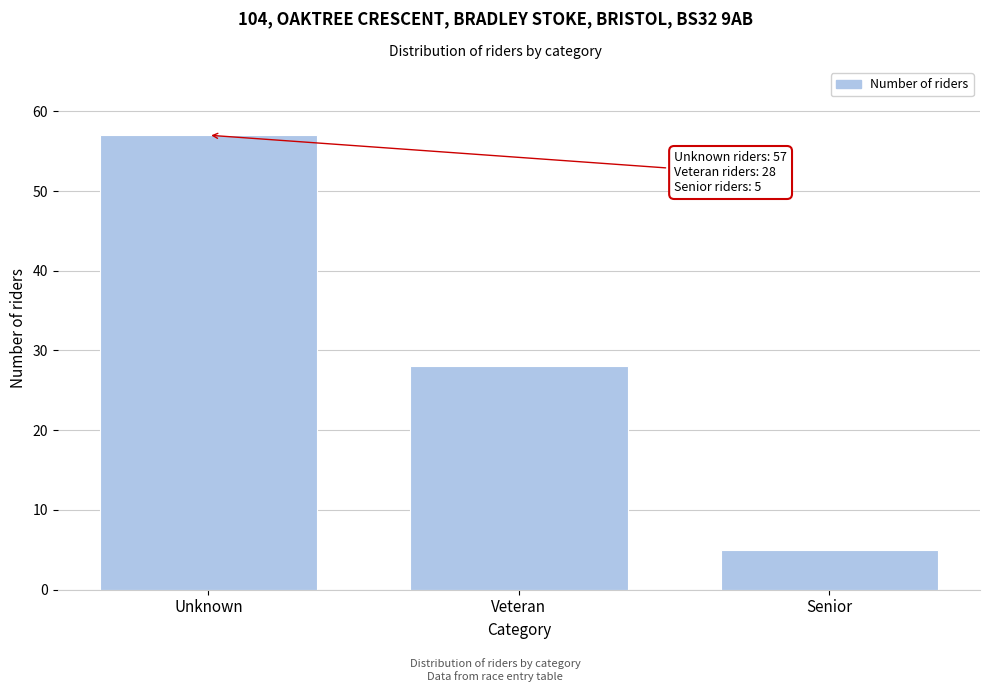

Reading right to left, what are all the values shown in this chart?

Senior=5	Veteran=28	Unknown=57